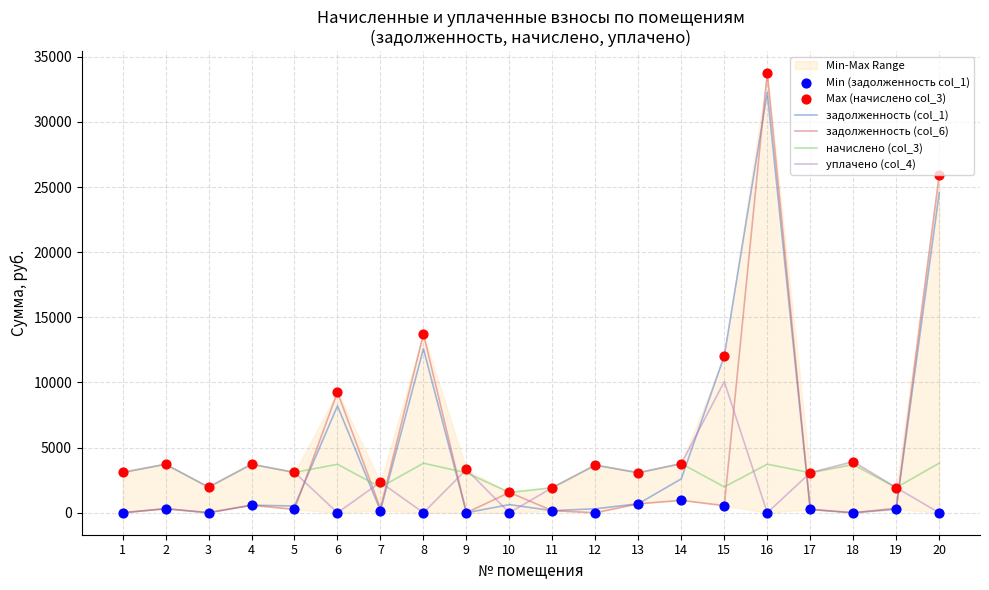

Which series has the widest spread of Y values?

задолженность (col_6)